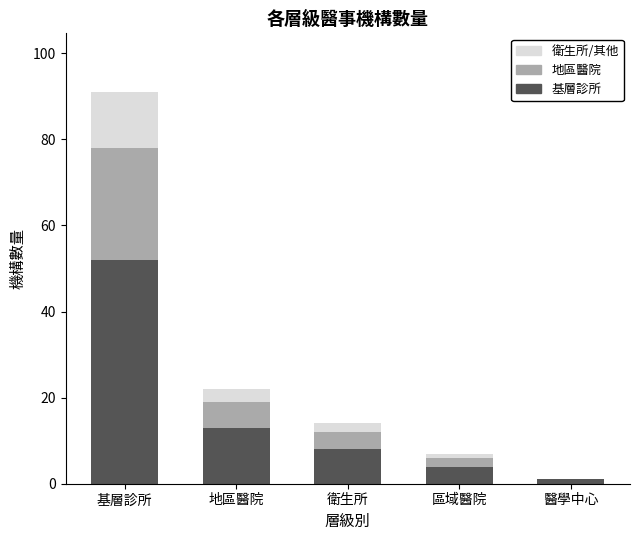

At which category is the sum across all series the highest?

基層診所